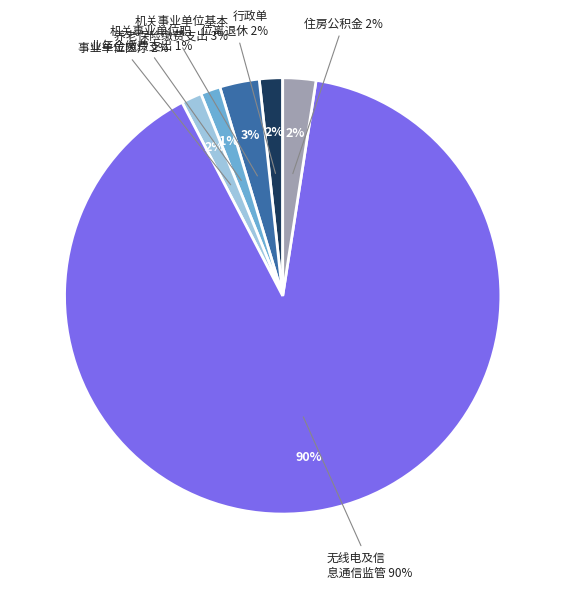

What percentage is the 机关事业单位职业年金缴费支出 slice, to the nearest percent?

1%